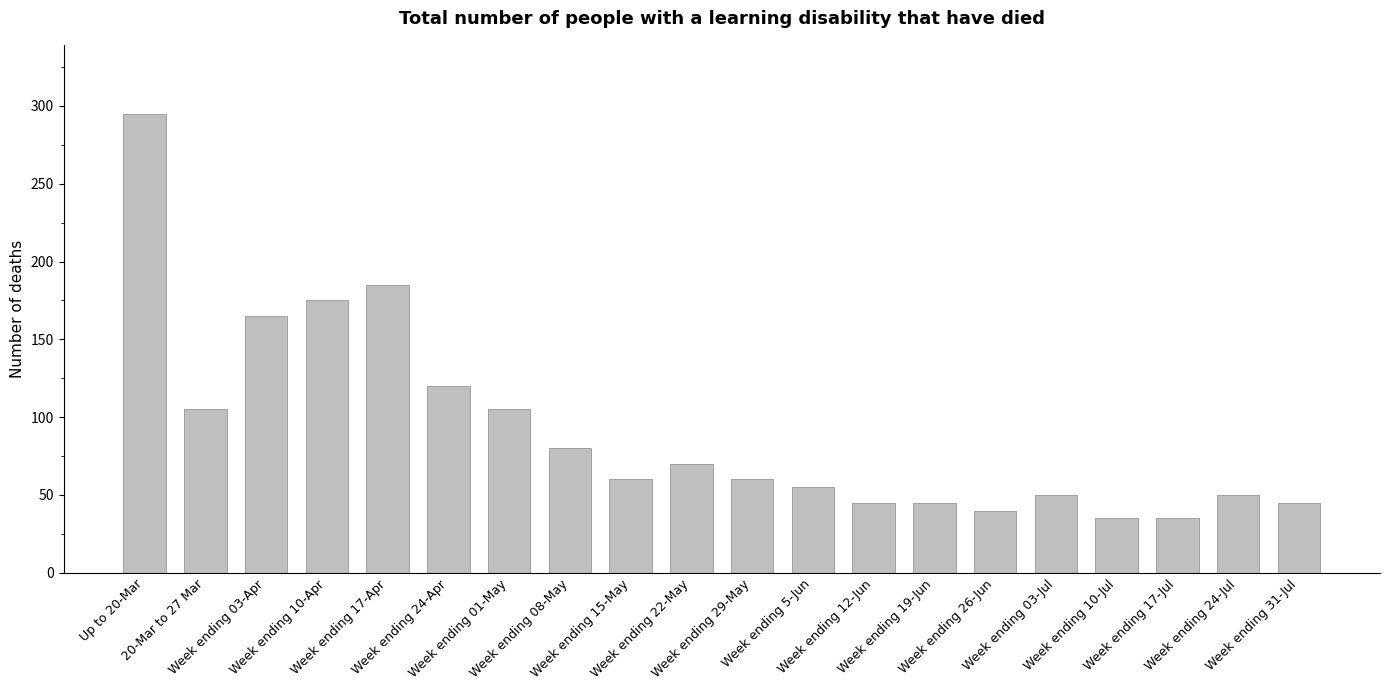

What is the greatest value displayed?

295